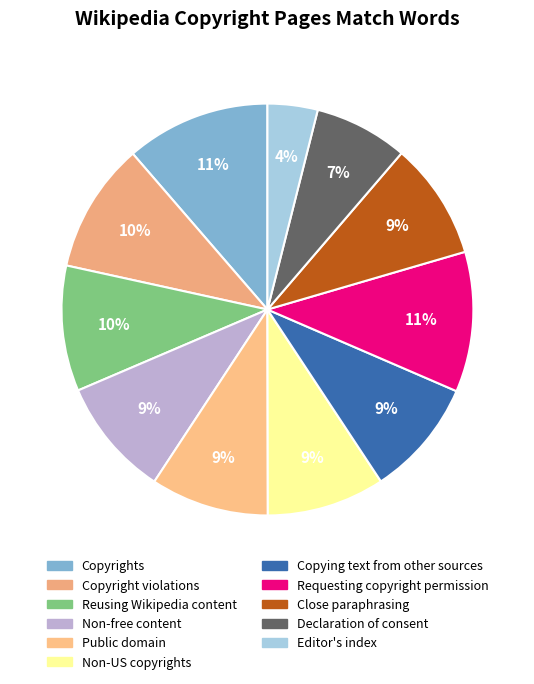

Is it true that Non-free content is 9% of the pie?

True